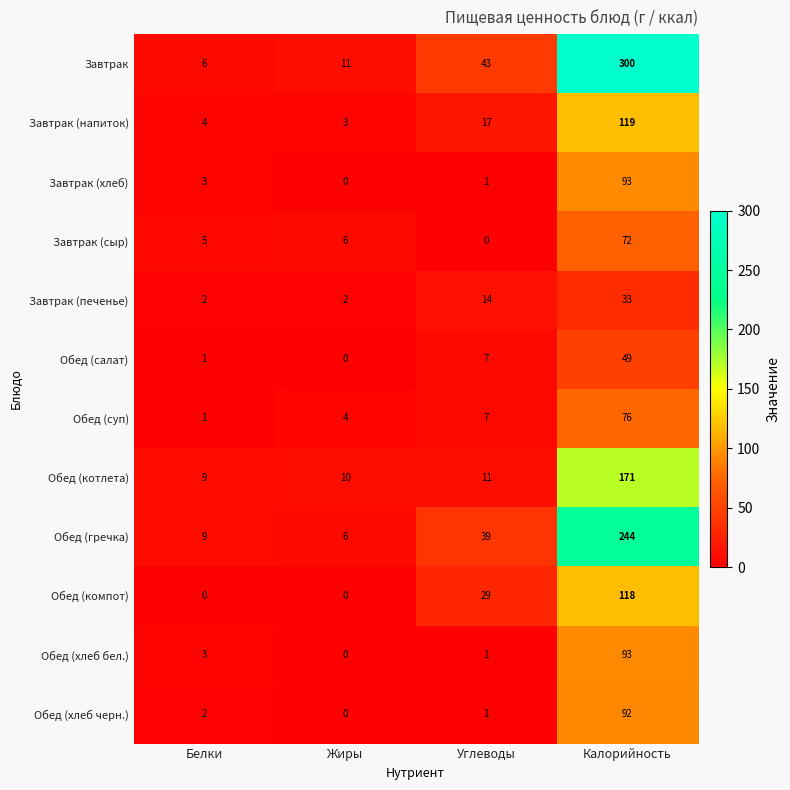

At how many categories does at least one series exceed 210?

1